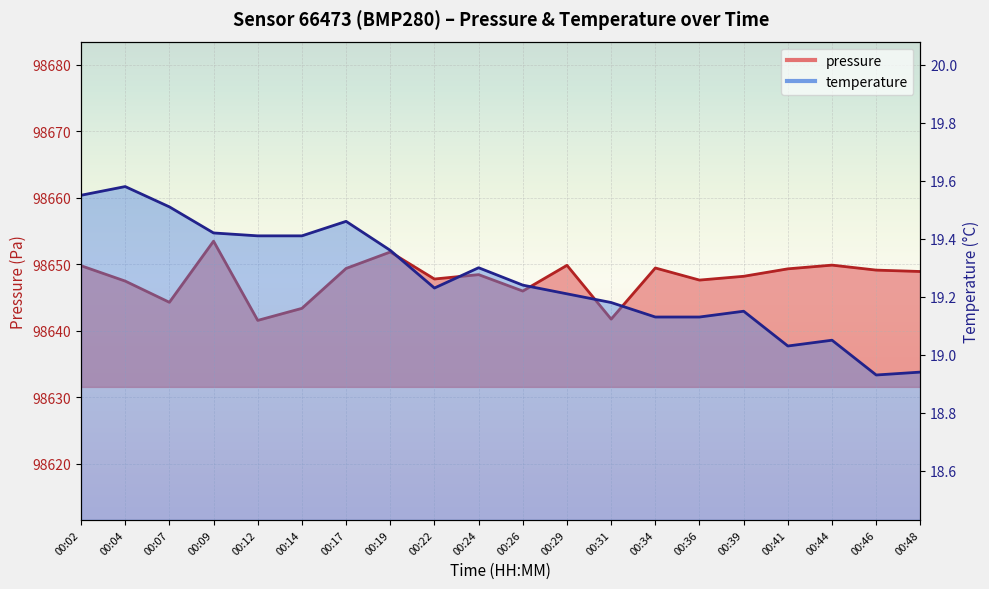

True or false: temperature and pressure intersect in this chart.

False